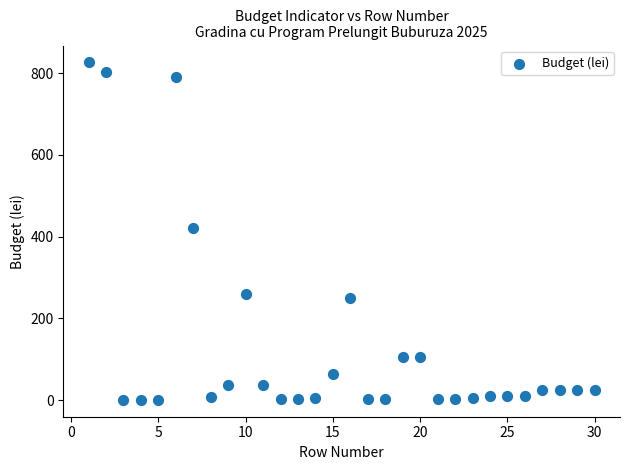

What is the range of X values (max minus min)?

29